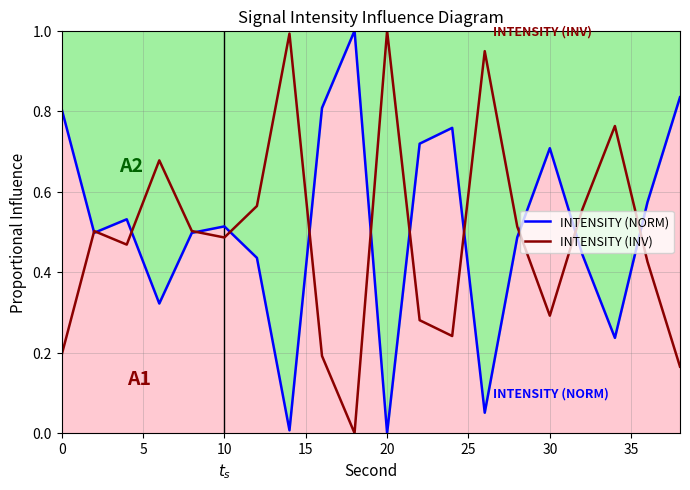

What is the greatest value displayed?

1.0